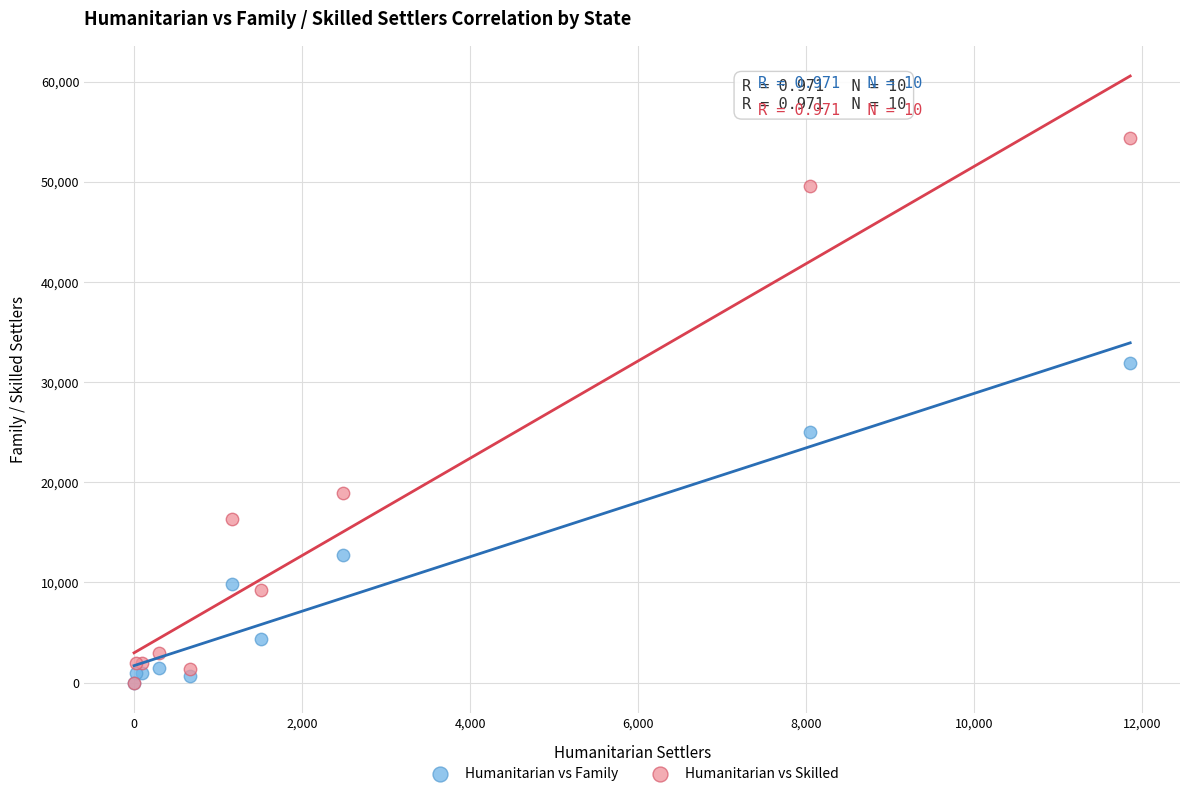

What are all the series names shown in the legend?

Humanitarian vs Family, Humanitarian vs Skilled